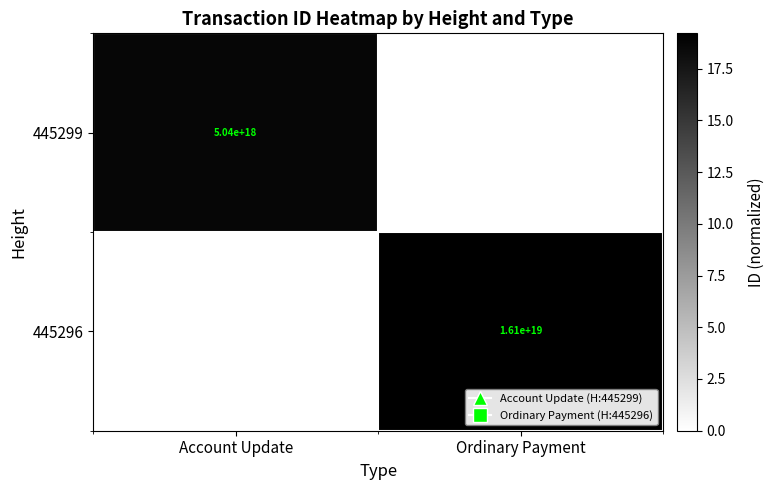

The value of 445299 at Account Update is 1234896514399565312. True or false?

False